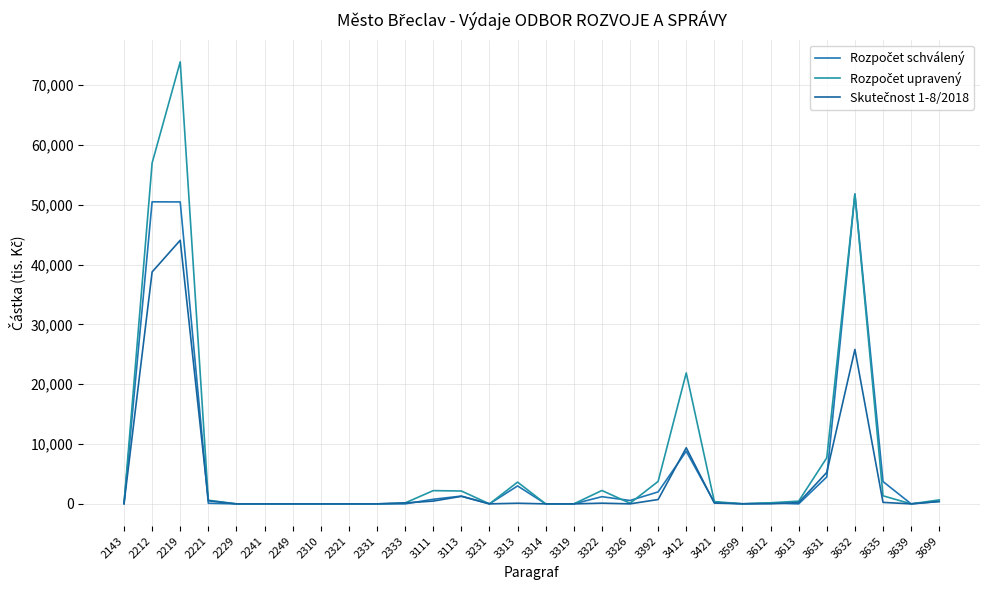

Rank the categories by Rozpočet schválený value from highest to lowest.

3632, 2212, 2219, 3412, 3631, 3635, 3313, 3392, 3113, 3322, 3111, 3326, 3699, 3421, 3612, 2221, 2143, 2229, 2241, 2249, 2310, 2321, 2331, 2333, 3231, 3314, 3319, 3599, 3613, 3639